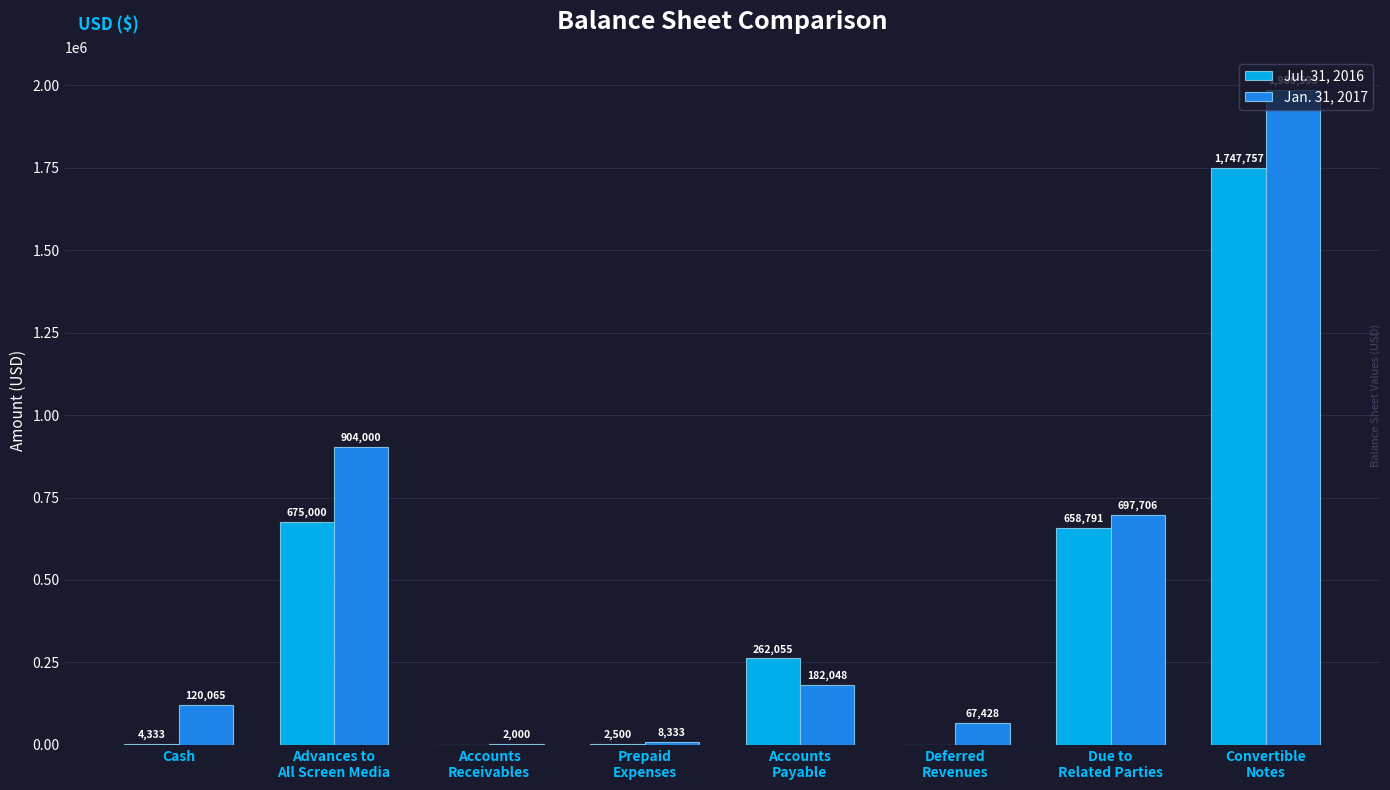

What is the highest value of the Jan. 31, 2017 series?

1986595